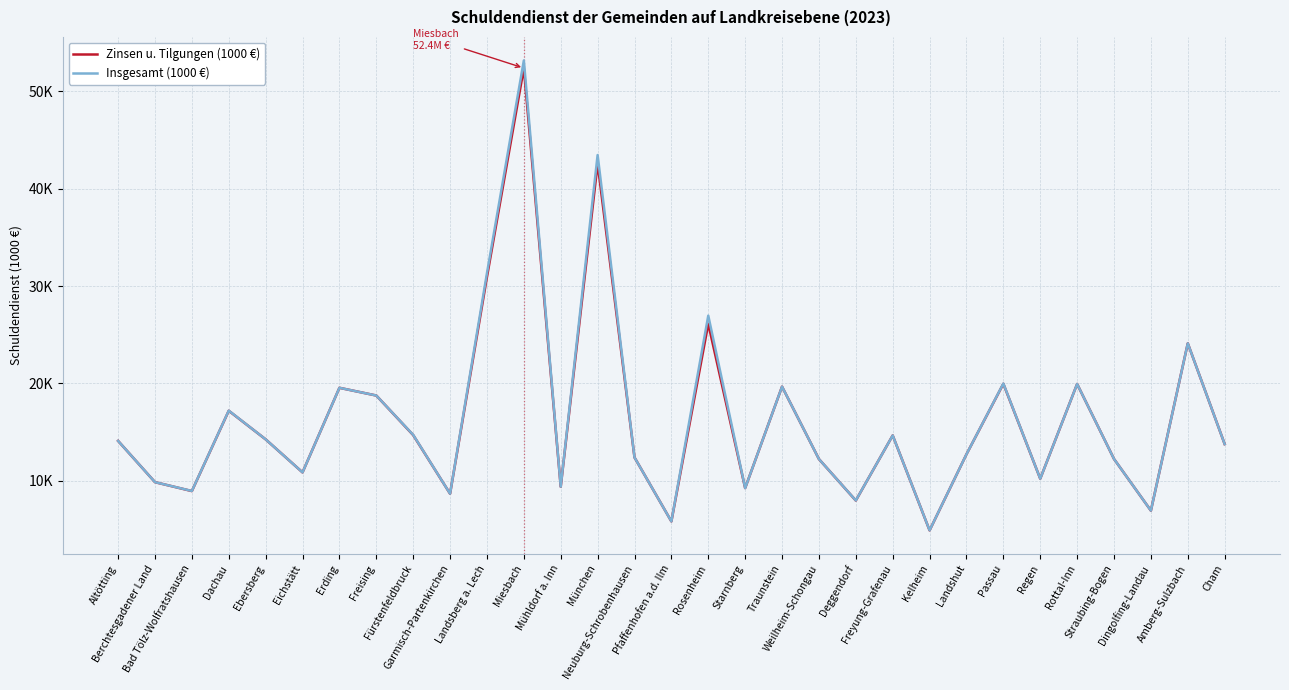

Does the chart display data point markers on the line(s)?

No